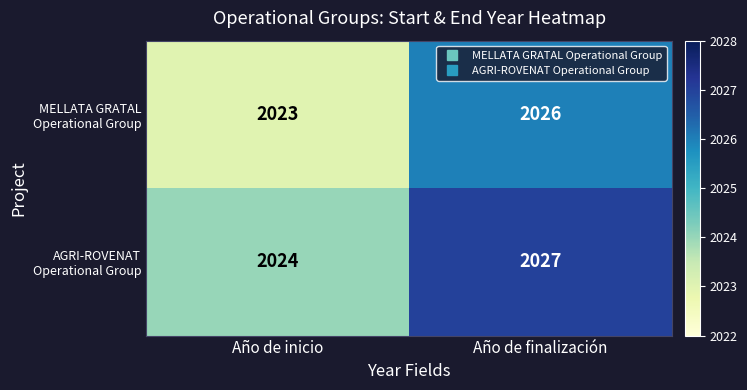

Which category has the lowest value across all series?

Año de inicio